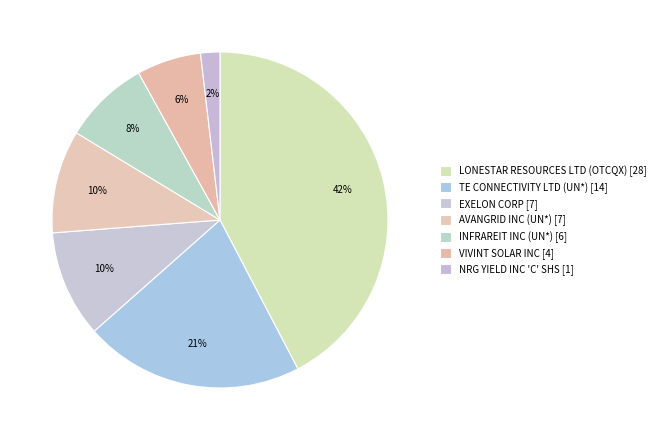

Which has a higher value, AVANGRID INC (UN*) or LONESTAR RESOURCES LTD (OTCQX)?

LONESTAR RESOURCES LTD (OTCQX)